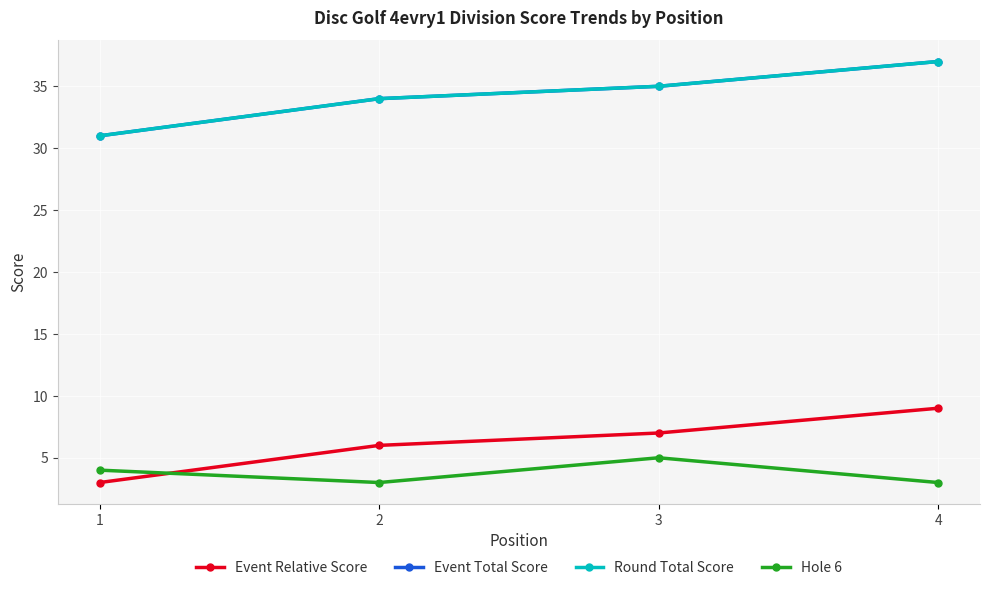

What is the greatest value displayed?

37